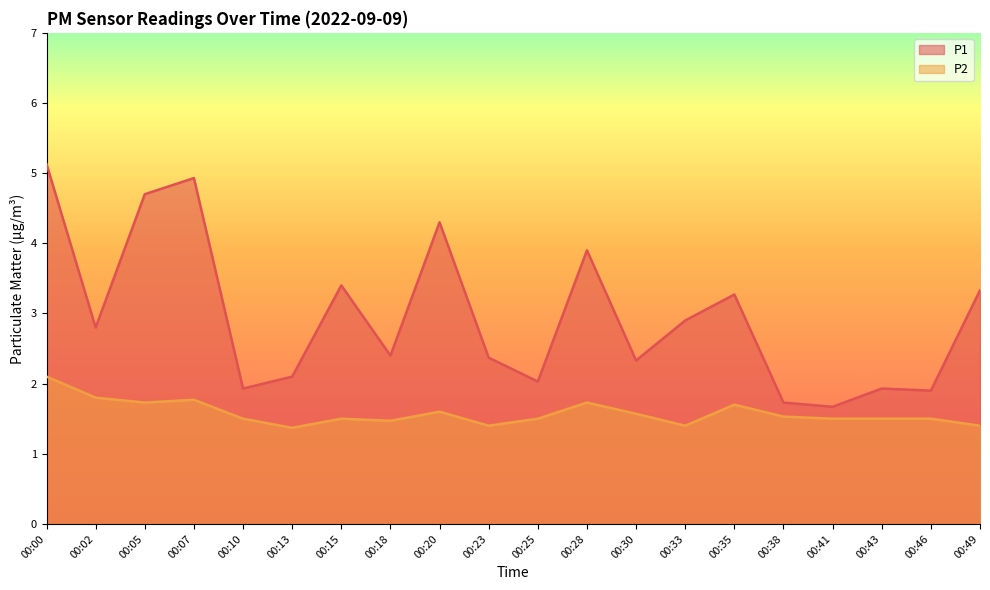

What is the difference between the maximum and minimum values in the P1 series?

3.5